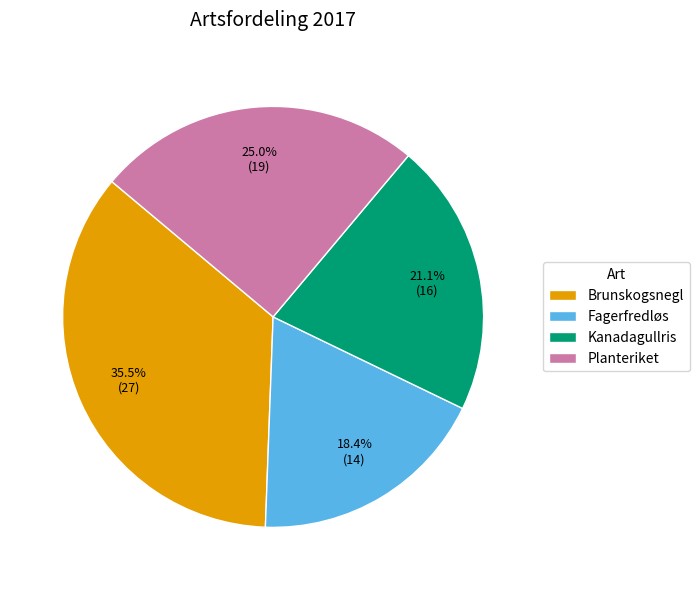

To the nearest percent, what is the combined percentage of Planteriket and Kanadagullris?

46%